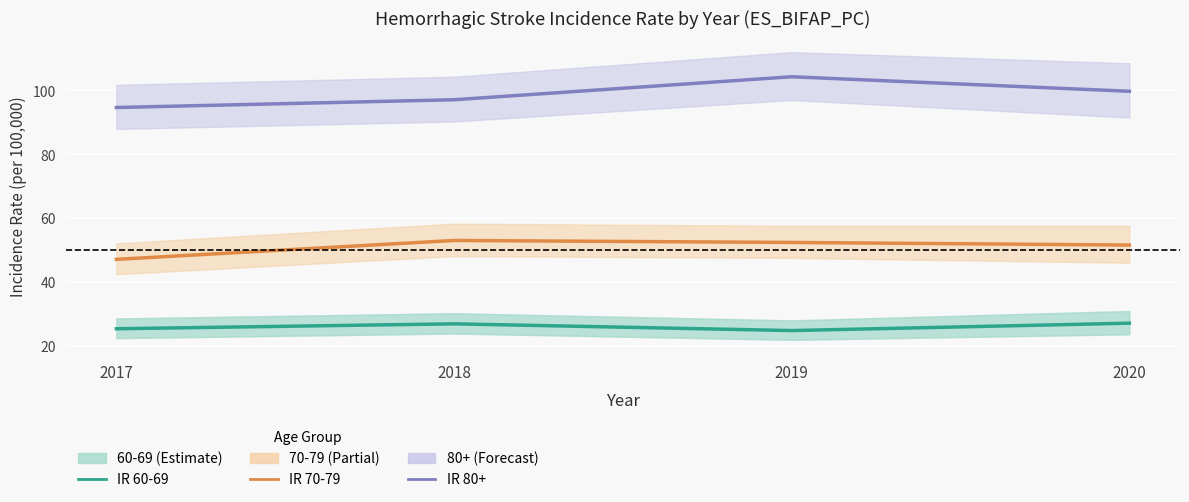

List the series in order of their overall mean, lowest first.

IR 60-69, IR 70-79, IR 80+